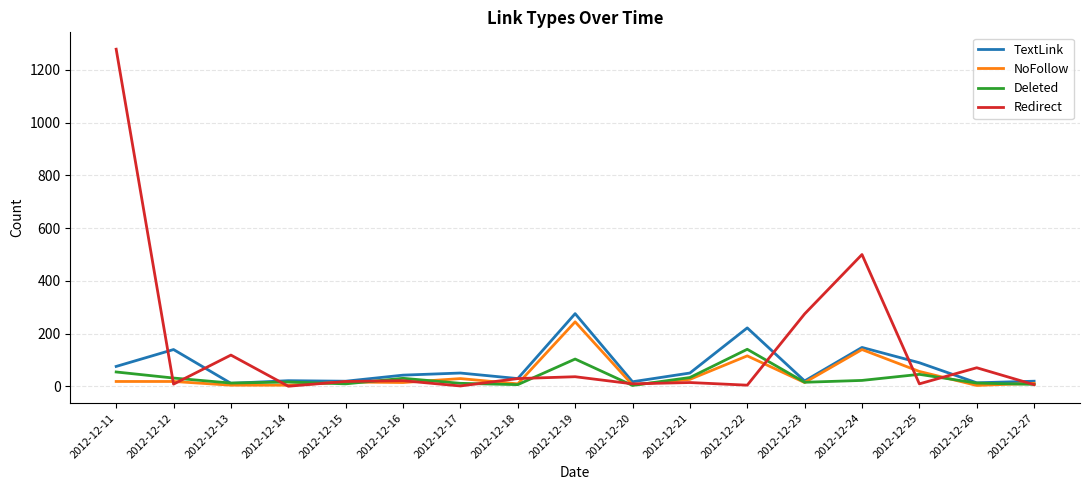

The value of TextLink at 2012-12-25 is 138. True or false?

False